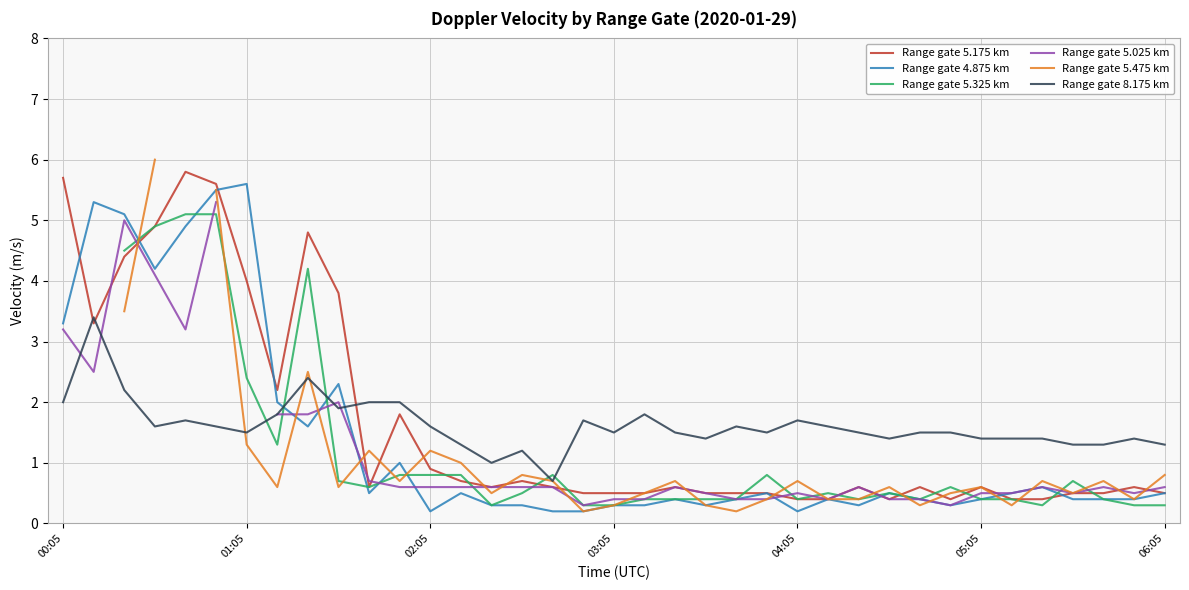

What is the difference between the Range gate 4.875 km values at 33 and 23?

0.1